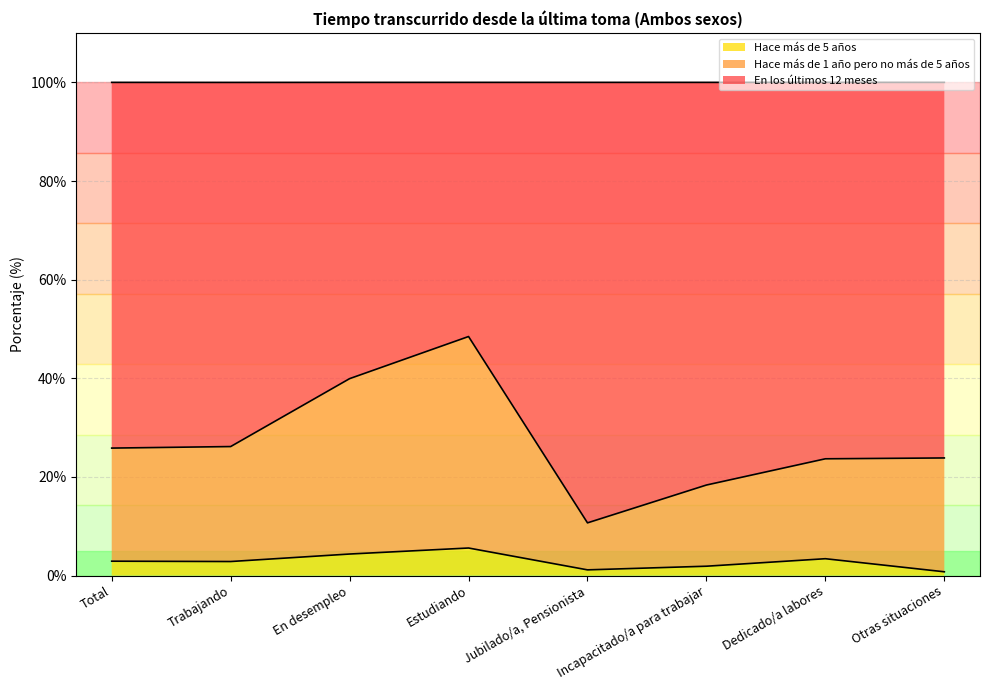

At which label does Hace más de 5 años reach its peak?

Estudiando